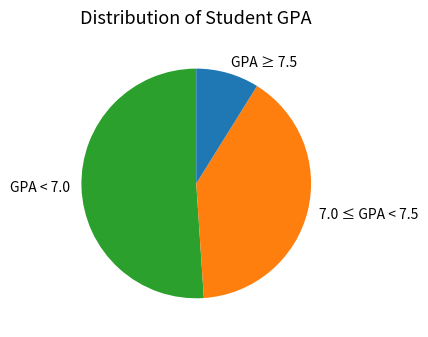

Which category has the smallest portion of the pie?

GPA ≥ 7.5